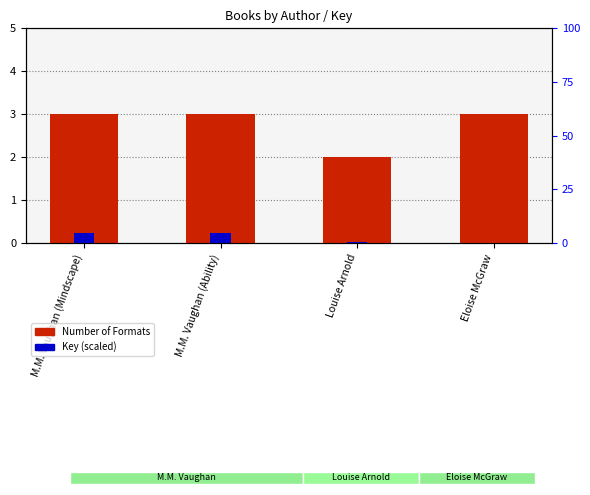

Which series has the largest total across all categories?

Number of Formats